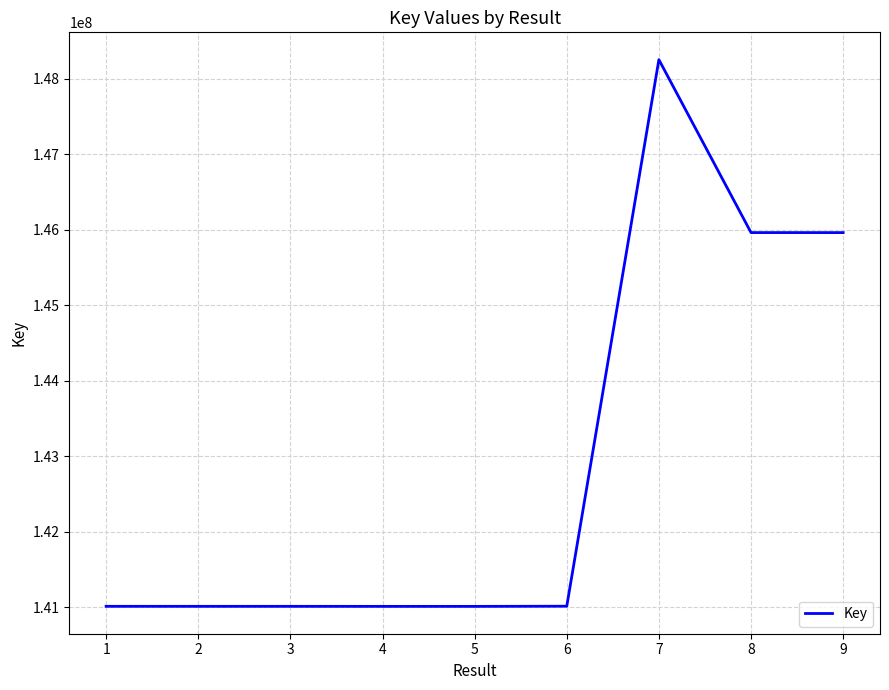

What is the maximum value shown in the chart?

148253898